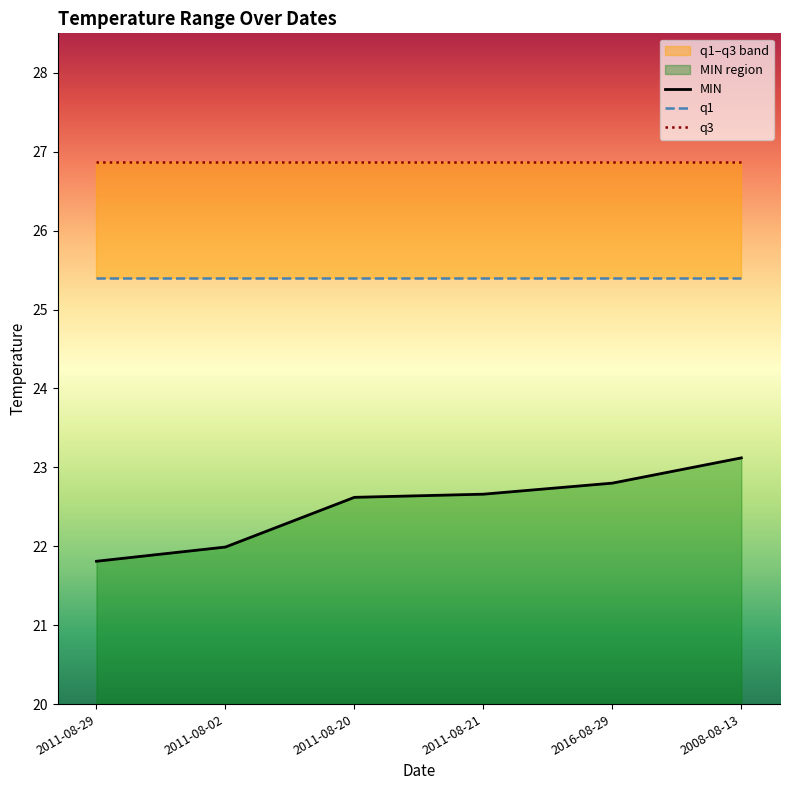

Which series has the largest range (max minus min)?

MIN